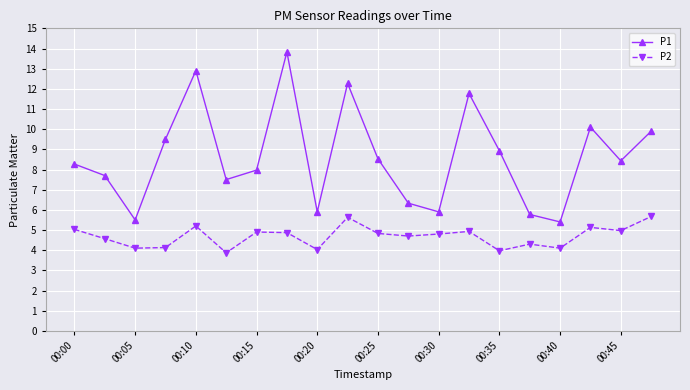

What is the difference between the second highest and second lowest values in the P1 series?

7.4